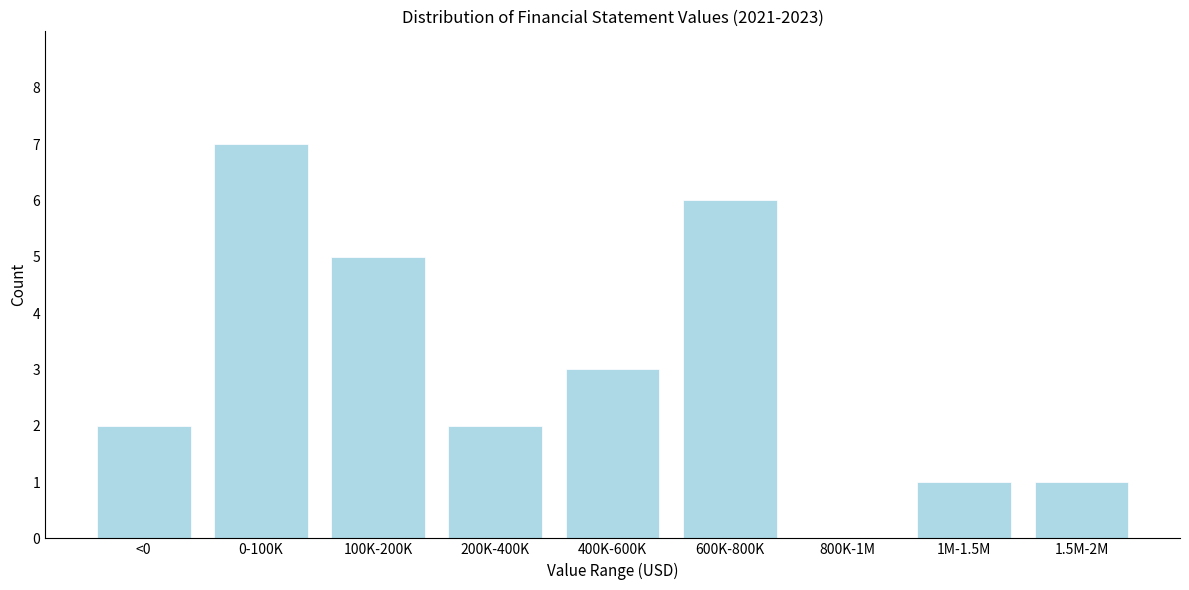

Reading right to left, extract all data points from this chart.

1.5M-2M=1	1M-1.5M=1	800K-1M=0	600K-800K=6	400K-600K=3	200K-400K=2	100K-200K=5	0-100K=7	<0=2